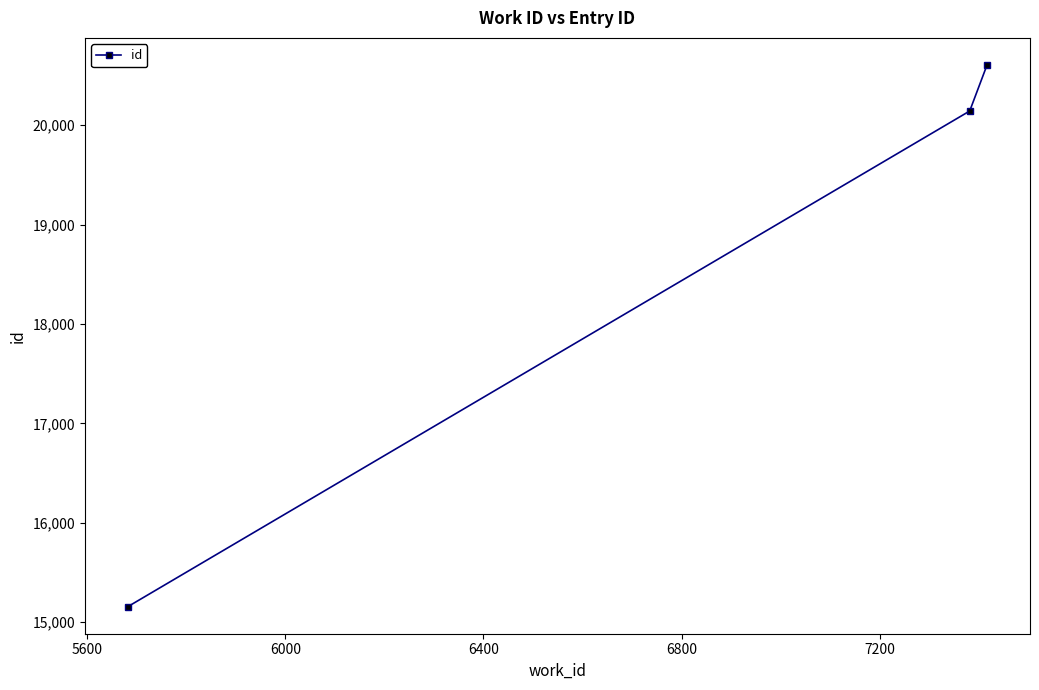

What is the difference between the maximum and second lowest values?

463